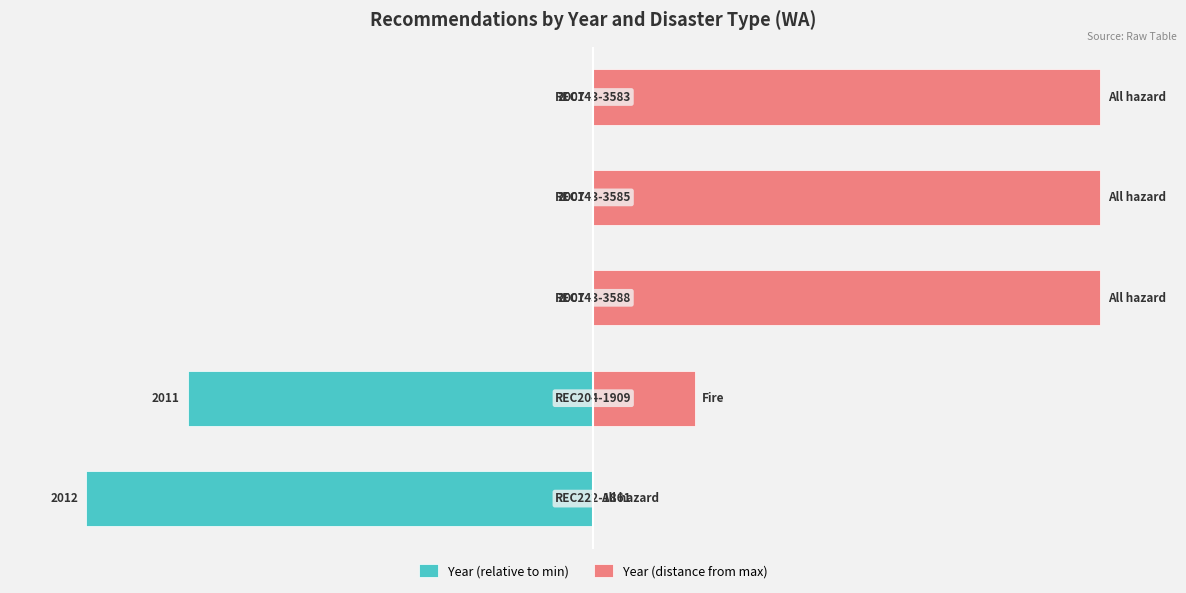

Is it true that Year (relative to min) equals -44 at 4?

False